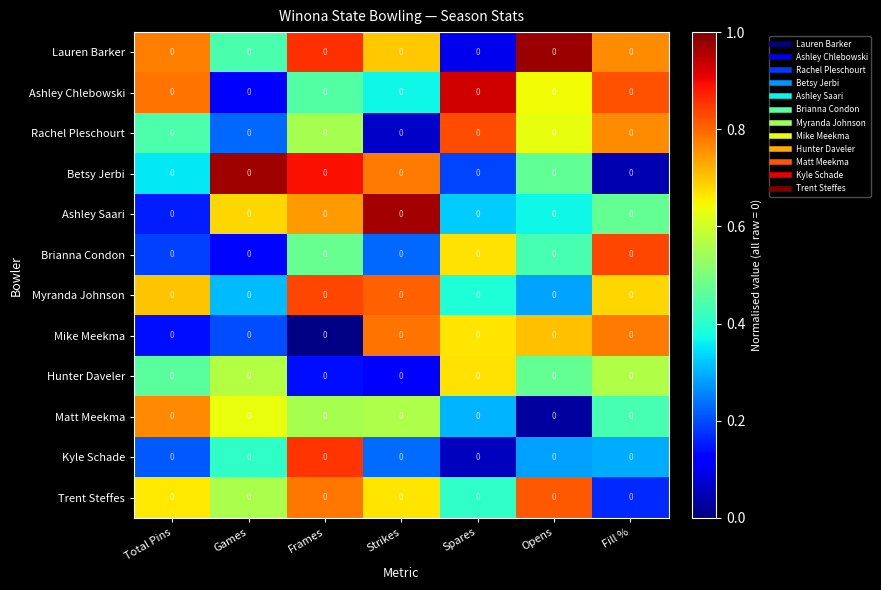

At which category does the chart reach its minimum across all series?

Frames